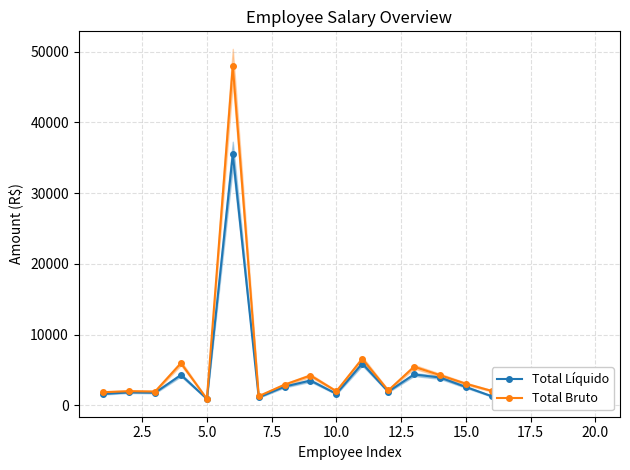

What is the highest value of the Total Bruto series?

48000.0